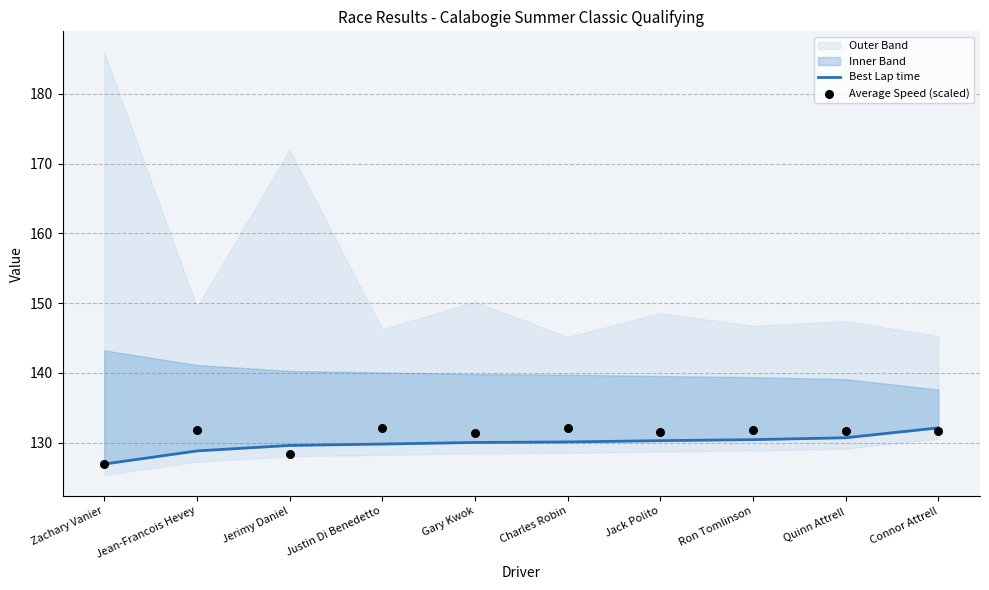

Which series has the largest total across all categories?

Average Speed (scaled)